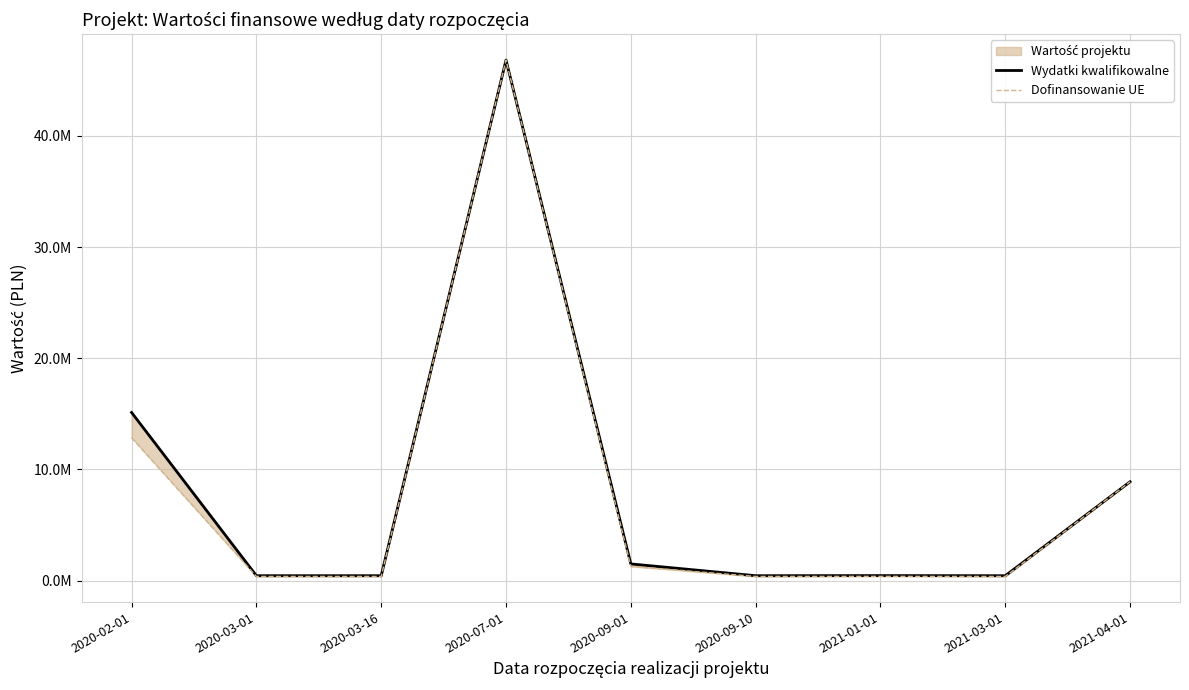

What is the average value of the Dofinansowanie UE series?

7967446.4